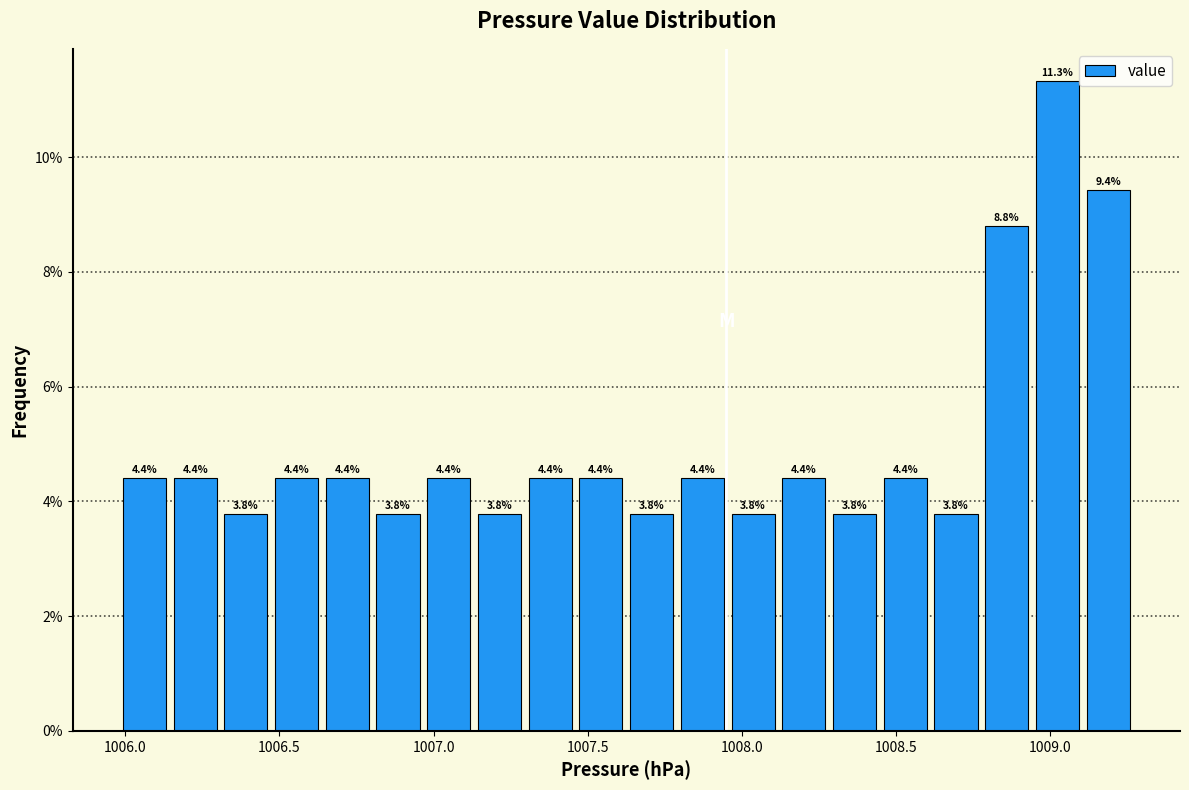

Read against the x-axis, roughly where is the centre of the tallest bar?

1009.00